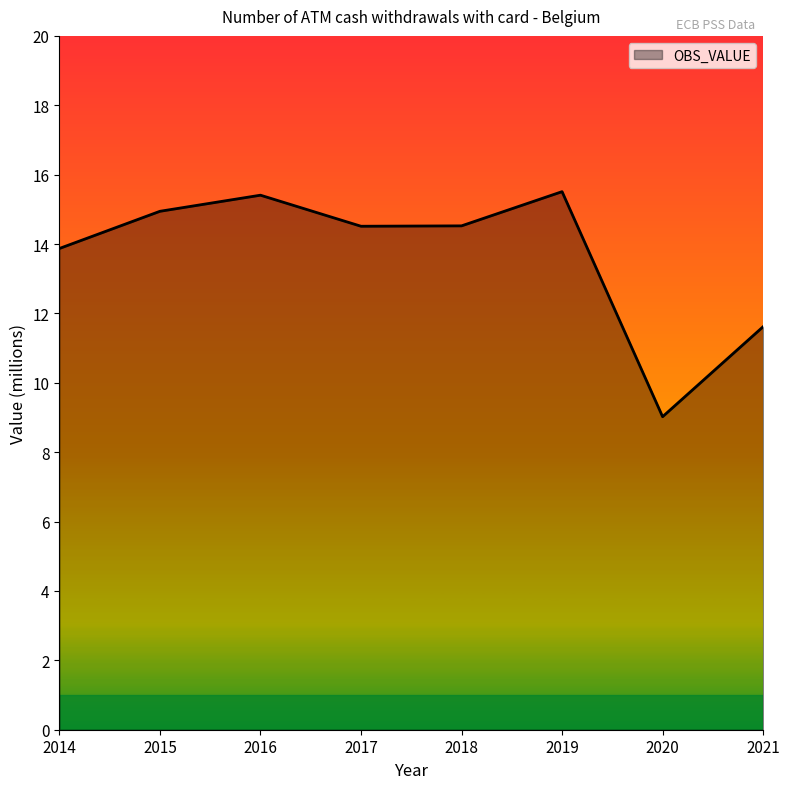

Is it true that the value at 2016 is 15.4?

True